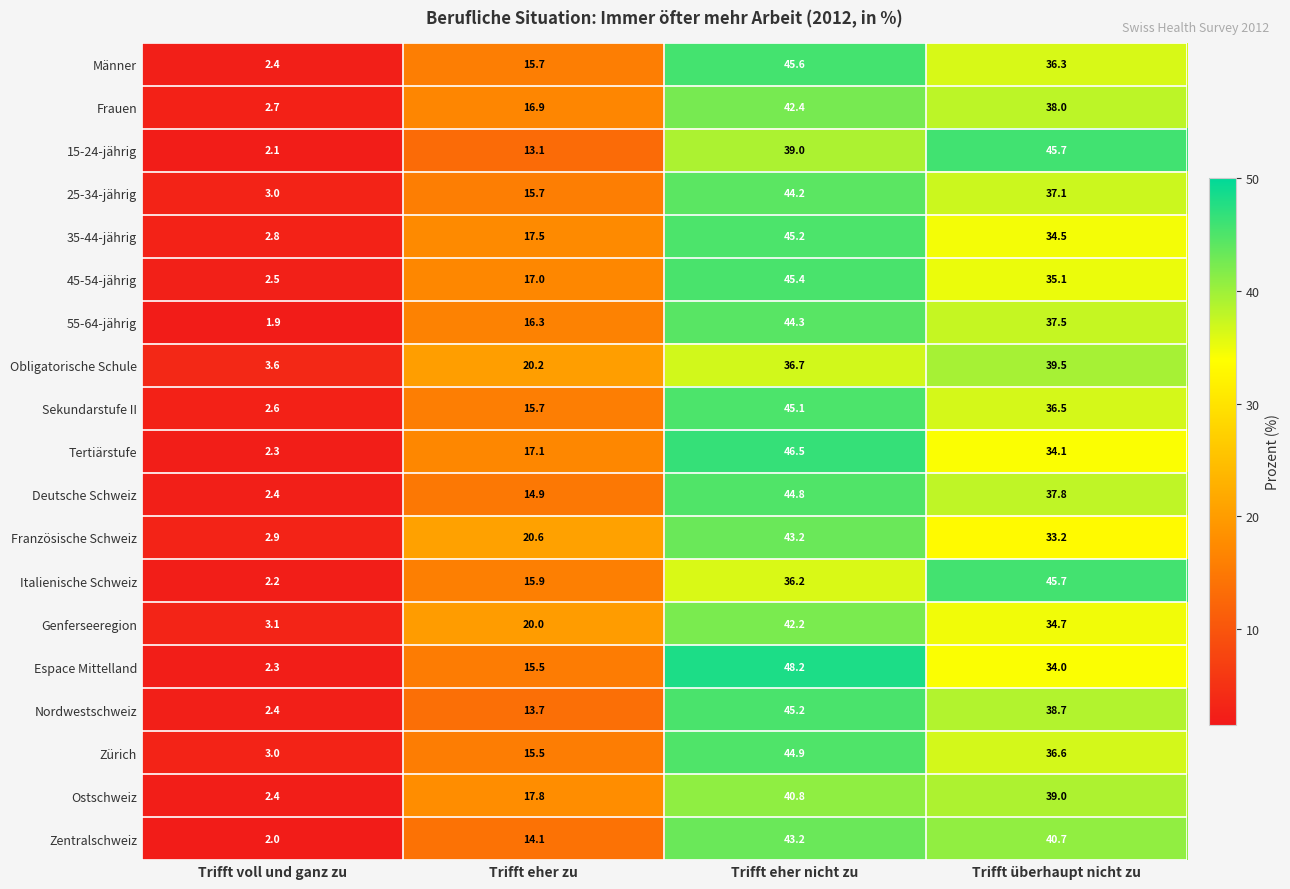

What is the total value across all series at Trifft voll und ganz zu?

48.6